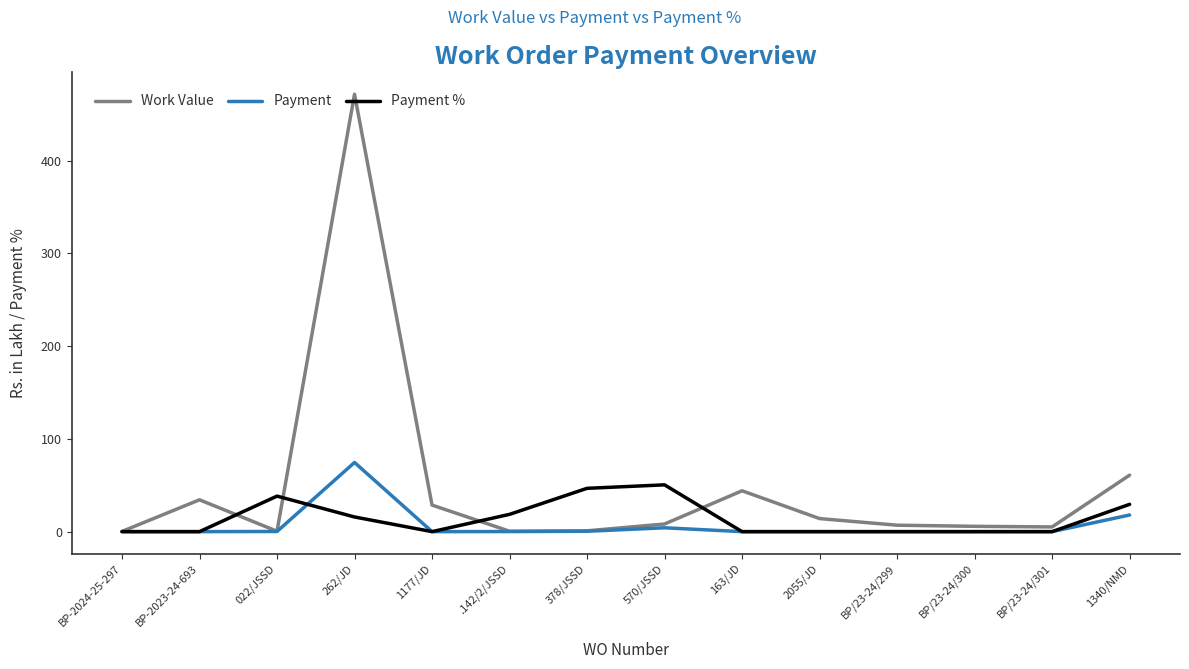

What value does the Payment series have at 1340/NMD?

18.0